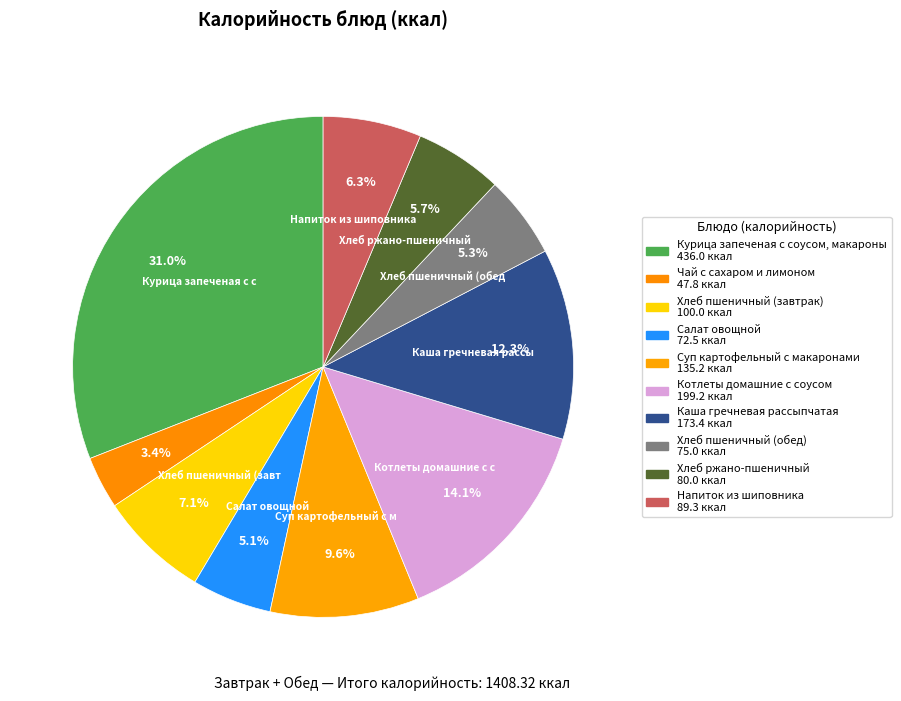

To the nearest percent, what is the difference between the largest and smallest slice percentages?

28%